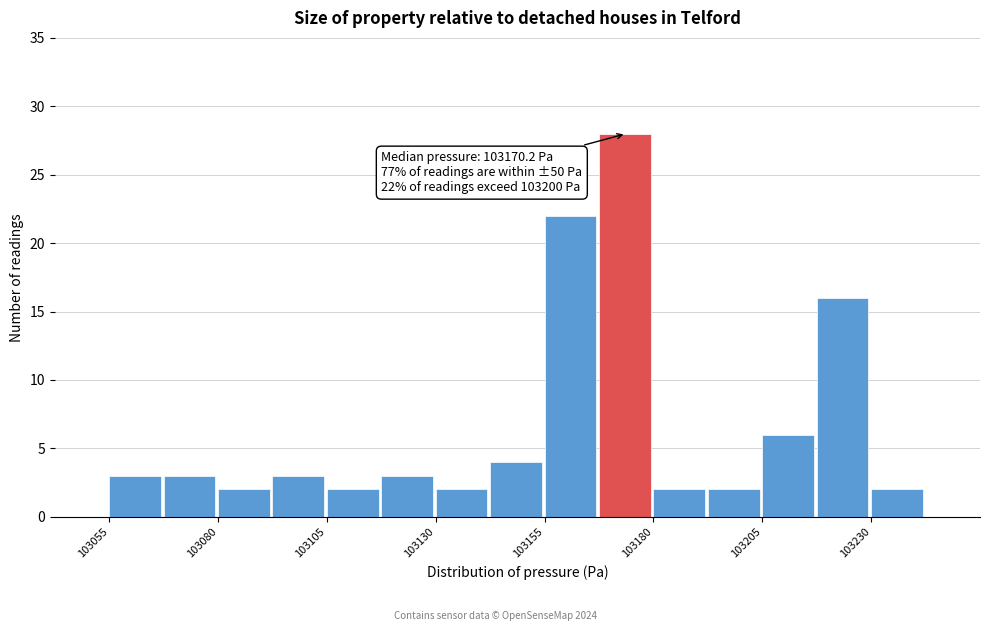

Read against the x-axis, roughly where is the centre of the tallest bar?

103175